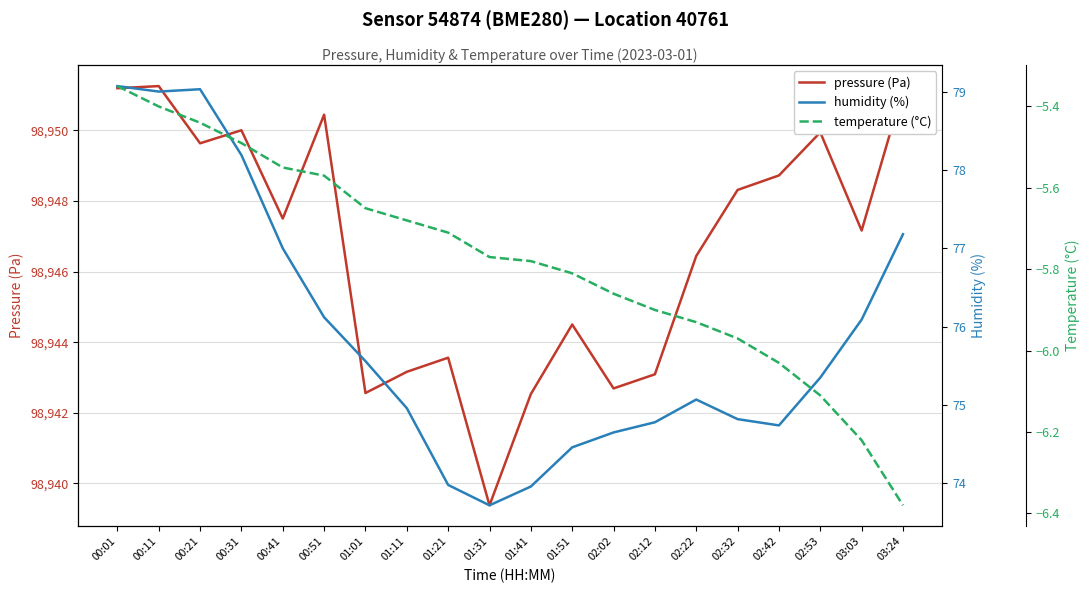

What value does the temperature (°C) series have at 03:03?

-6.2